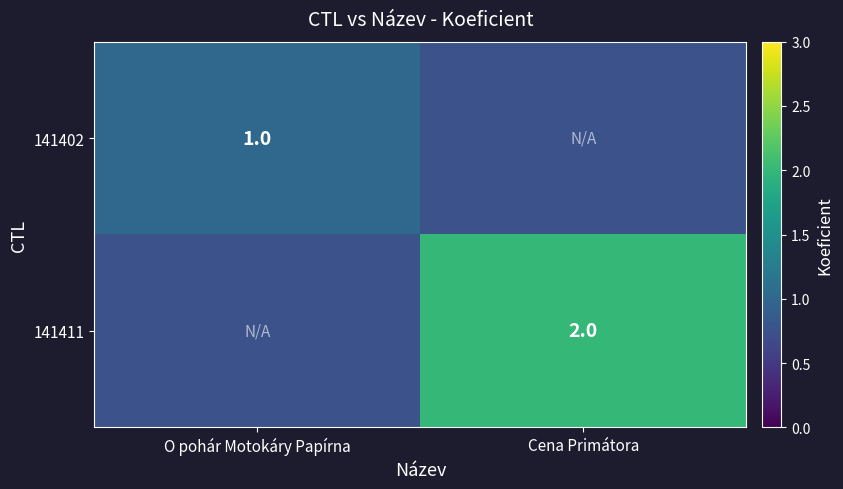

What is the greatest value displayed?

2.0